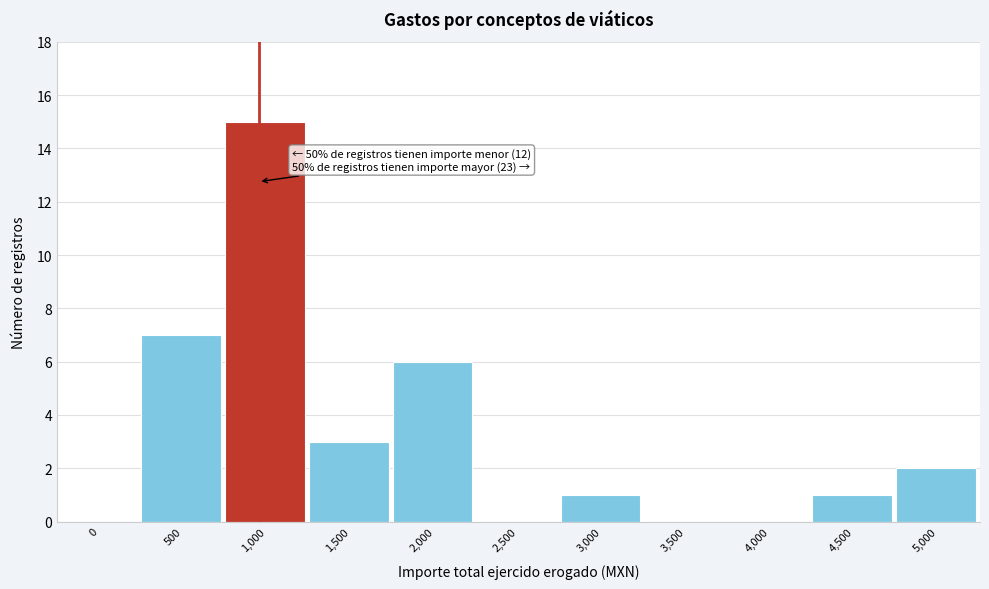

Reading left to right, extract all data points from this chart.

0=0	500=7	1,000=15	1,500=3	2,000=6	2,500=0	3,000=1	3,500=0	4,000=0	4,500=1	5,000=2